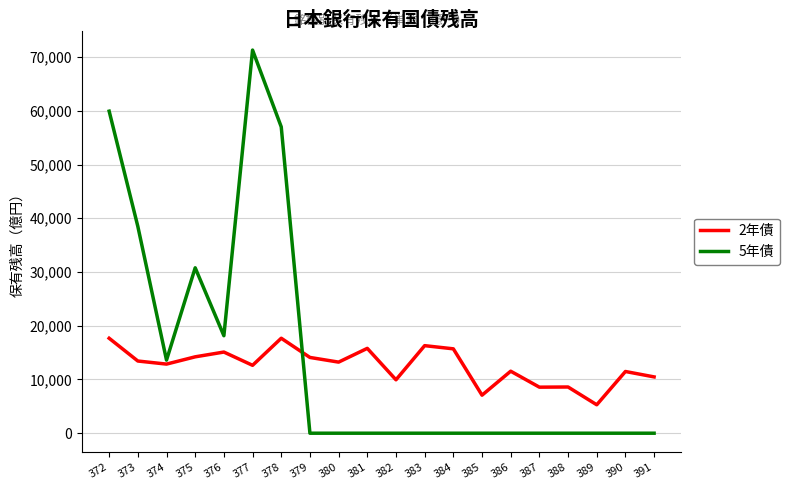

The value of 5年債 at 383 is 0. True or false?

True